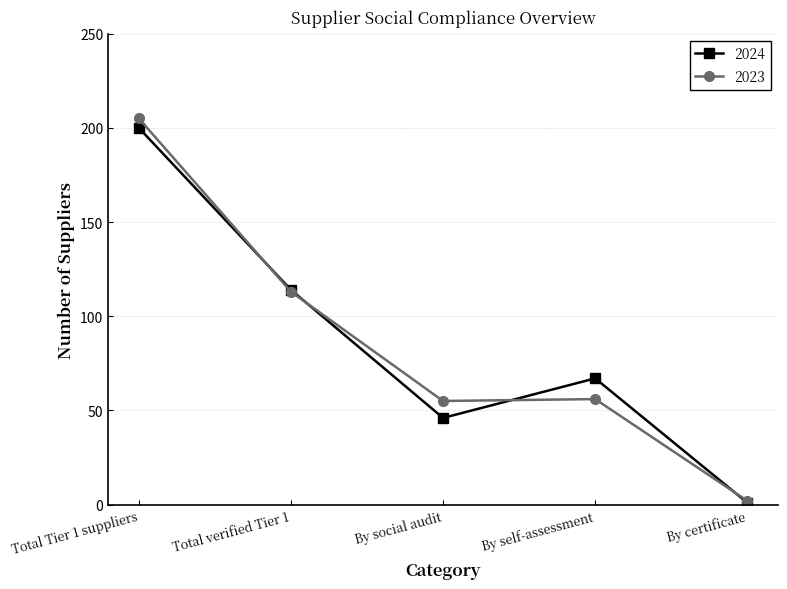

Is it true that 2024 equals 20 at By social audit?

False